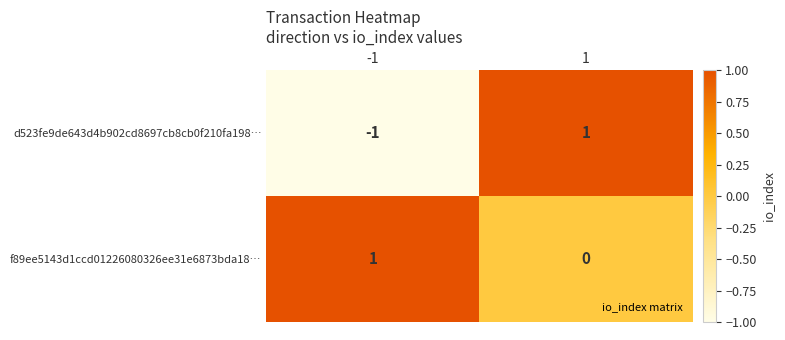

Count the number of data series in this chart.

2